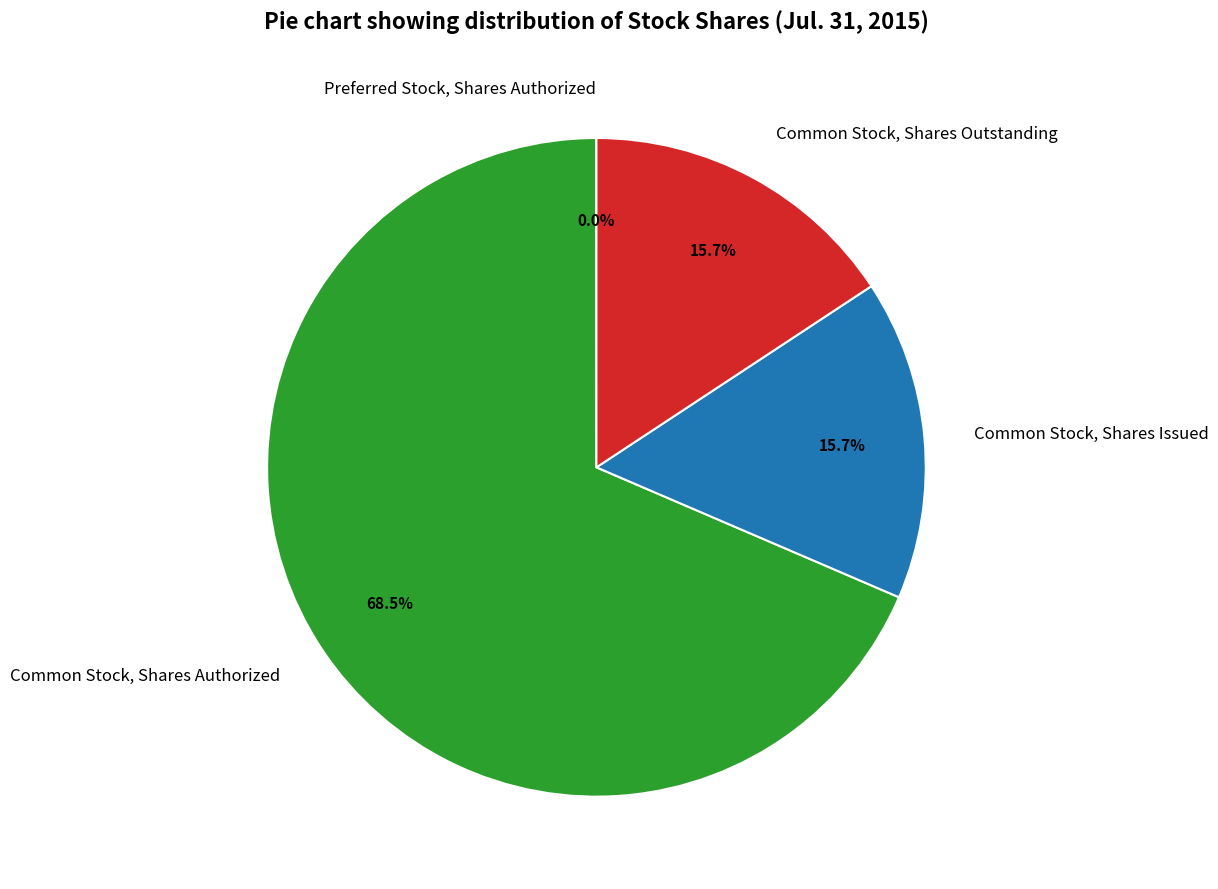

To the nearest percent, what portion does Common Stock, Shares Issued represent?

16%